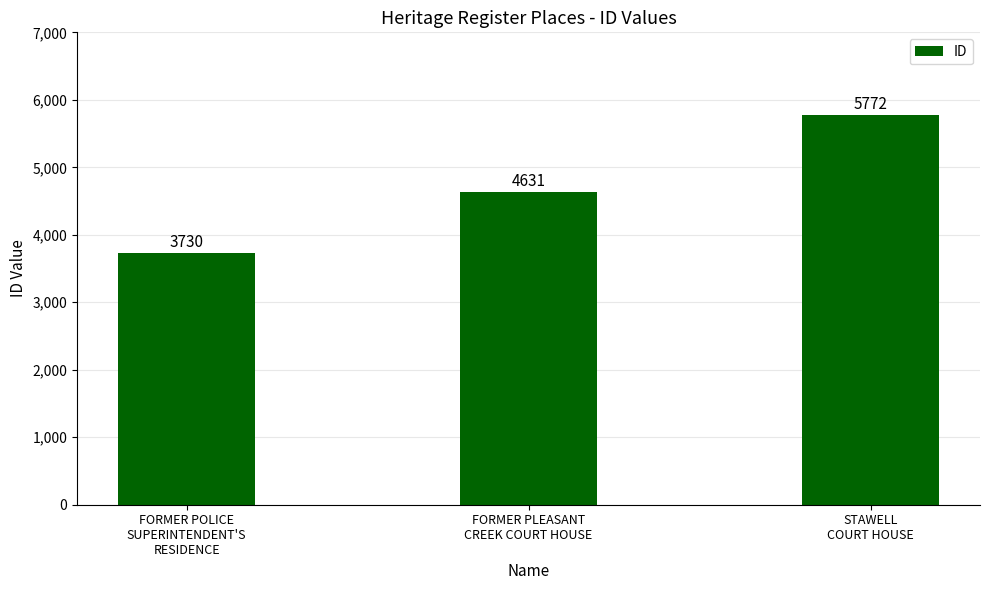

What value does the data have at FORMER PLEASANT
CREEK COURT HOUSE, to the nearest 50?

4650